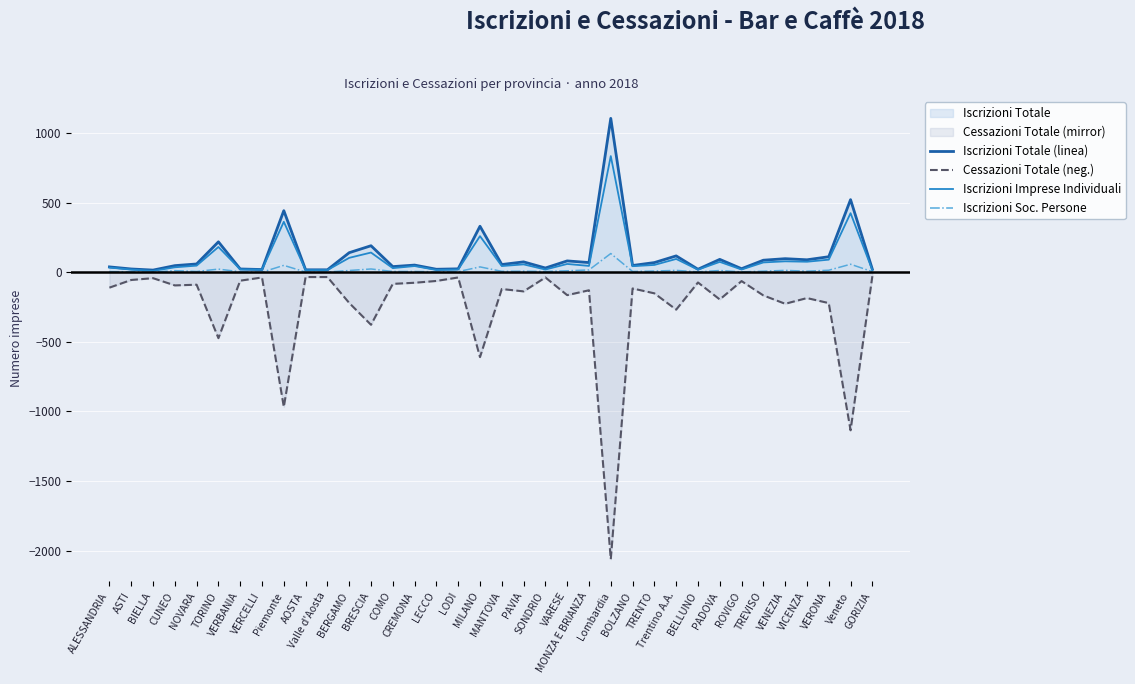

At which category is the sum across all series the highest?

BERGAMO